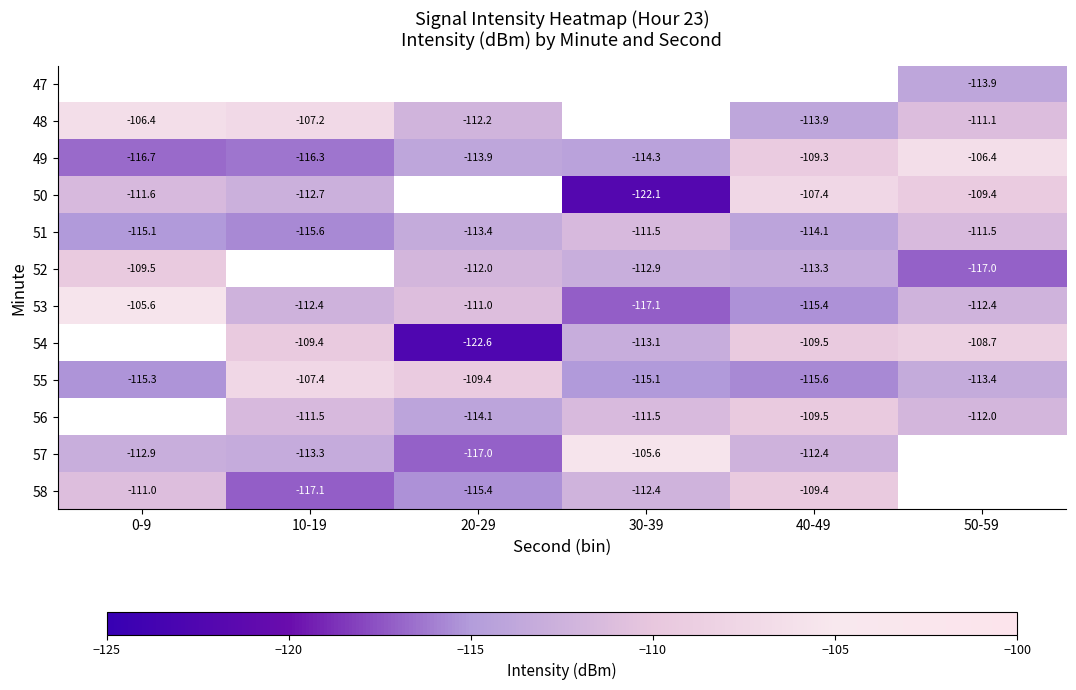

Rank the categories by 49 value from lowest to highest.

0-9, 10-19, 30-39, 20-29, 40-49, 50-59